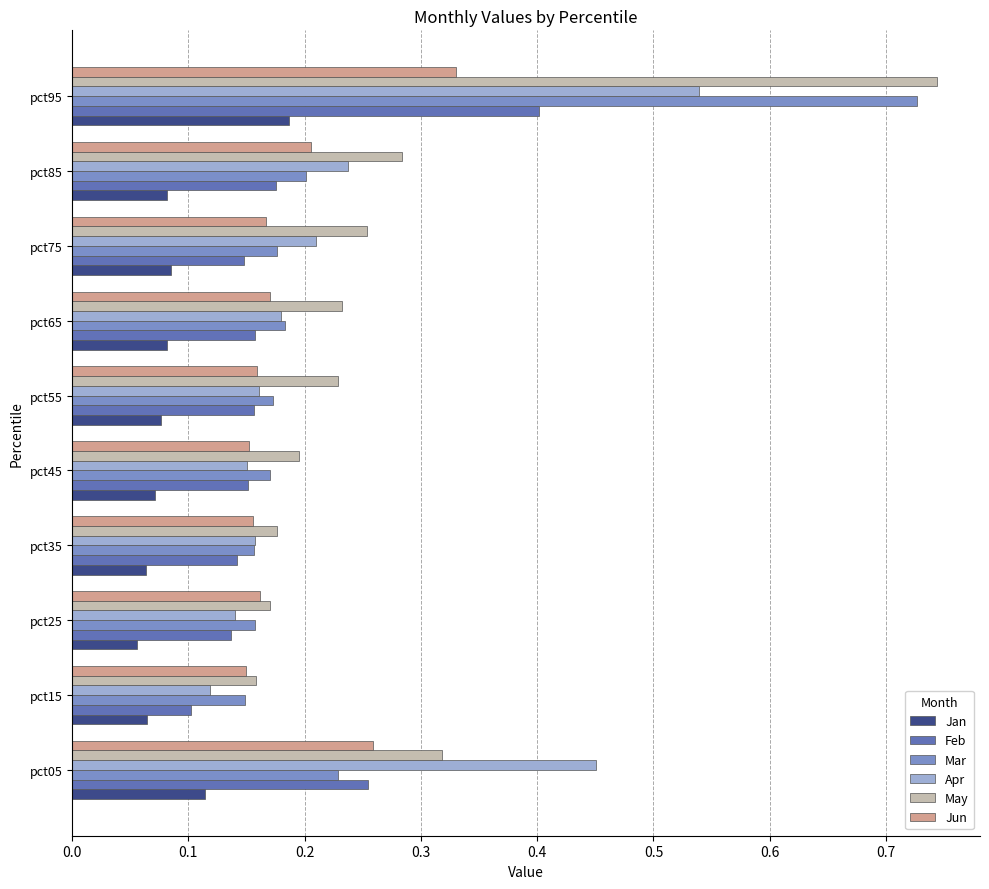

Count the Jun values in the range 0 to 1.

10